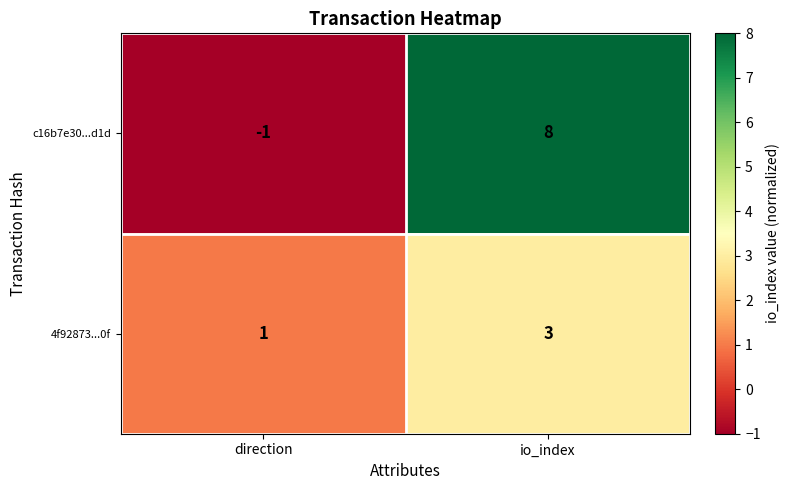

Reading left to right, transcribe all the data shown in this chart.

c16b7e30...d1d: direction=-1	io_index=8
4f92873...0f: direction=1	io_index=3